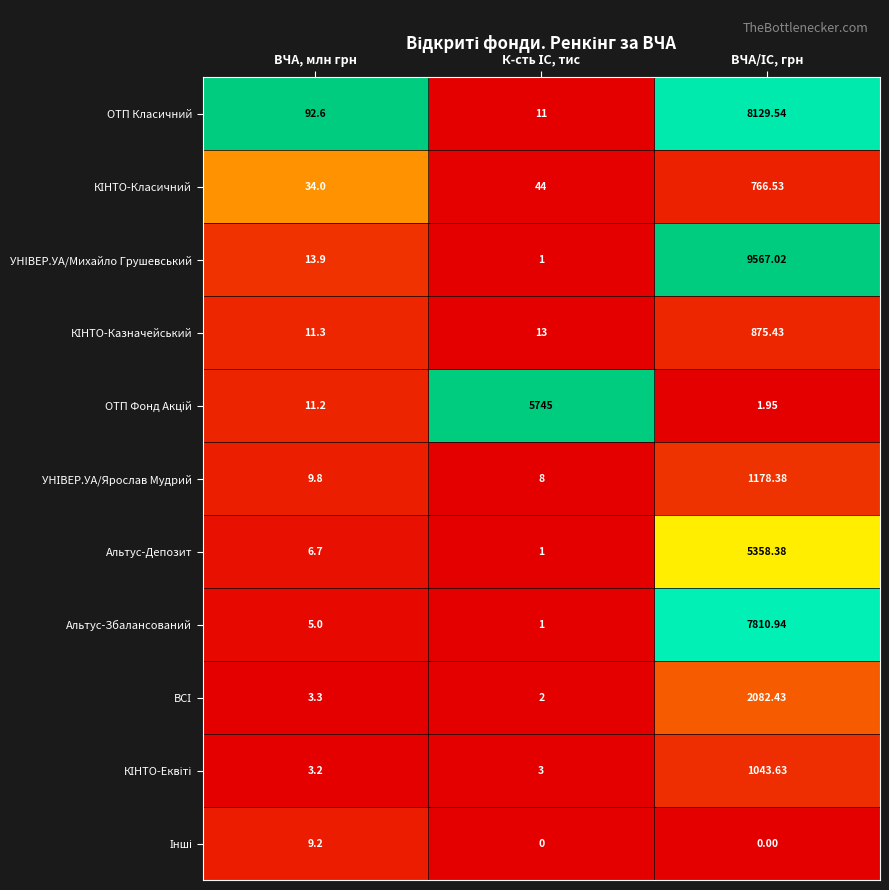

Which series has the widest spread of values?

УНIВЕР.УА/Михайло Грушевський